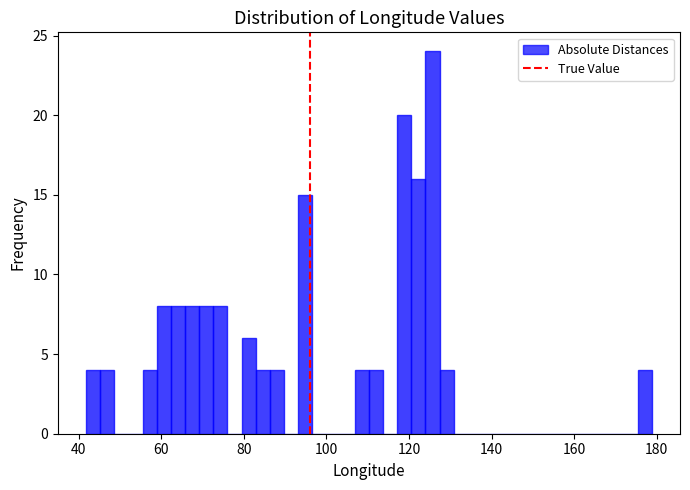

Read against the x-axis, roughly where is the centre of the tallest bar?

126